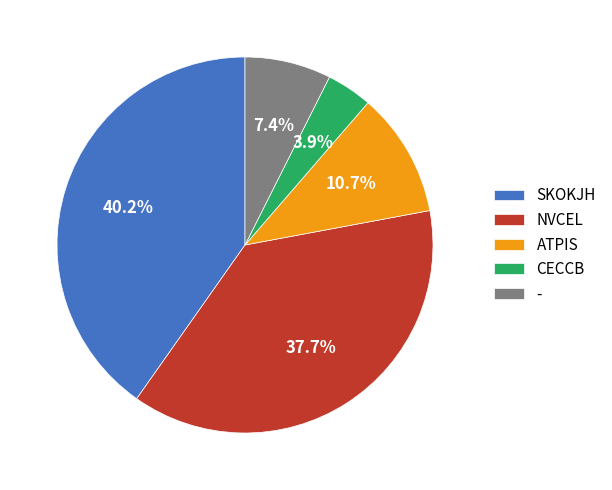

Approximately how many times larger is the value at ATPIS compared to CECCB?

2.7